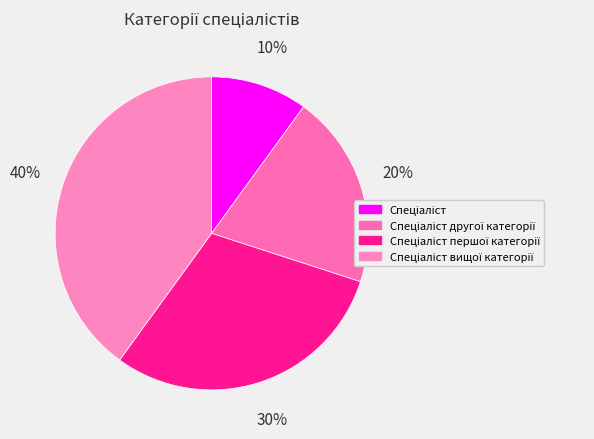

Which category has the smallest portion of the pie?

Спеціаліст